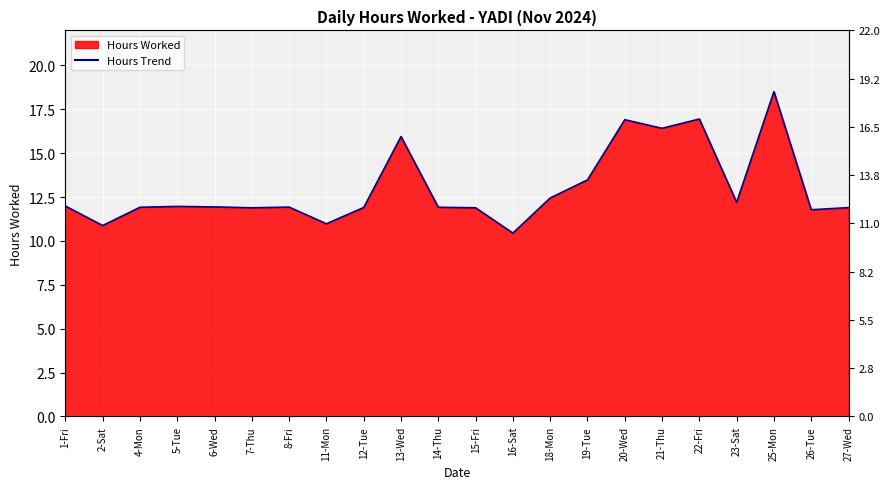

The value at 20-Wed is 16.9. True or false?

True